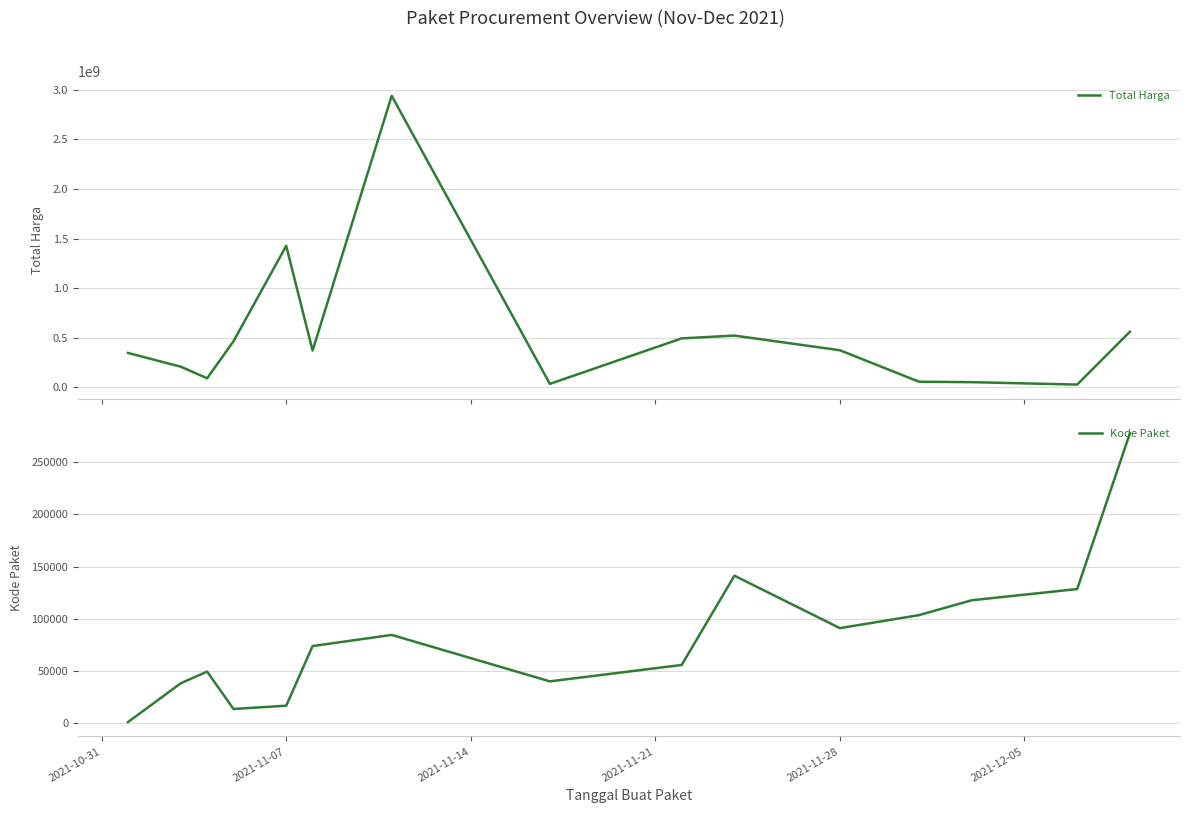

Rank the series by their maximum value, from highest to lowest.

Total Harga, Kode Paket